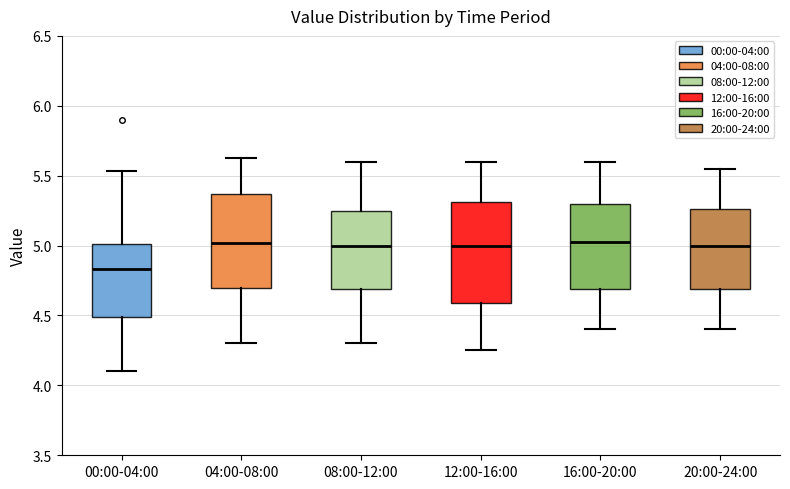

Where does the upper whisker of the box for 08:00-12:00 end on the y-axis? The values are not printed on the chart, so give them approximately, as read against the axis.

5.60